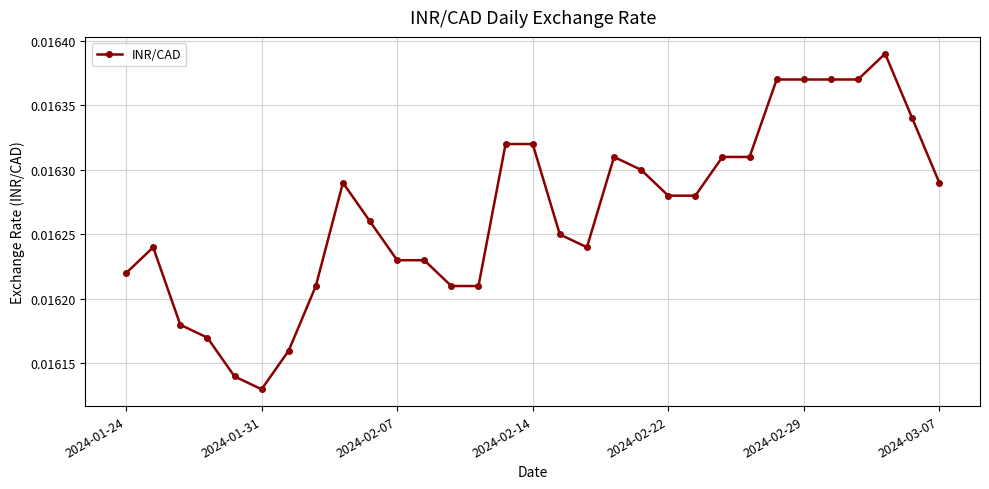

Count the values in the range 0 to 1.

31